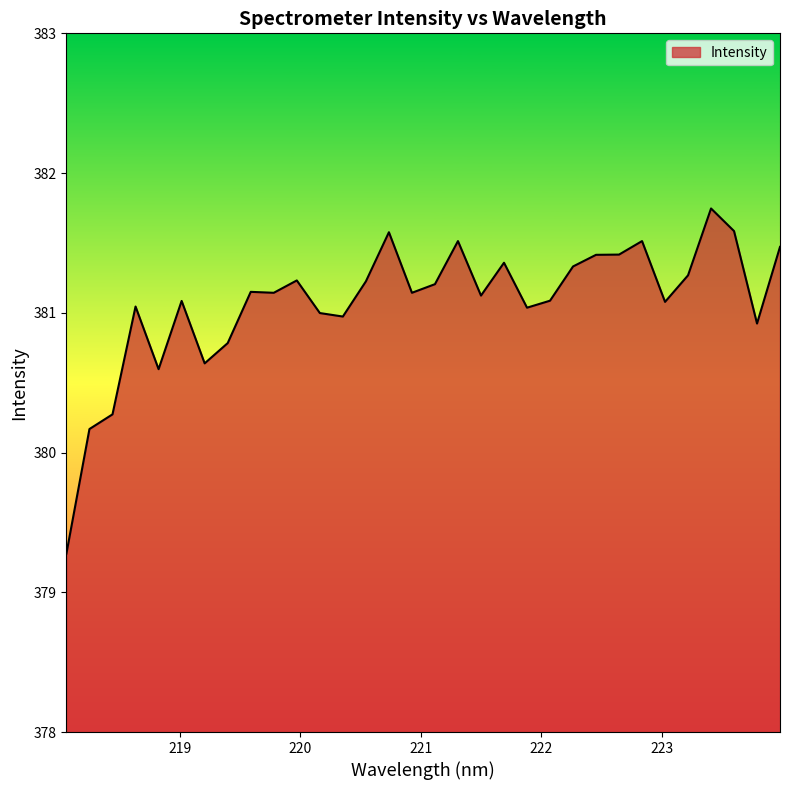

What is the greatest value displayed?

381.7